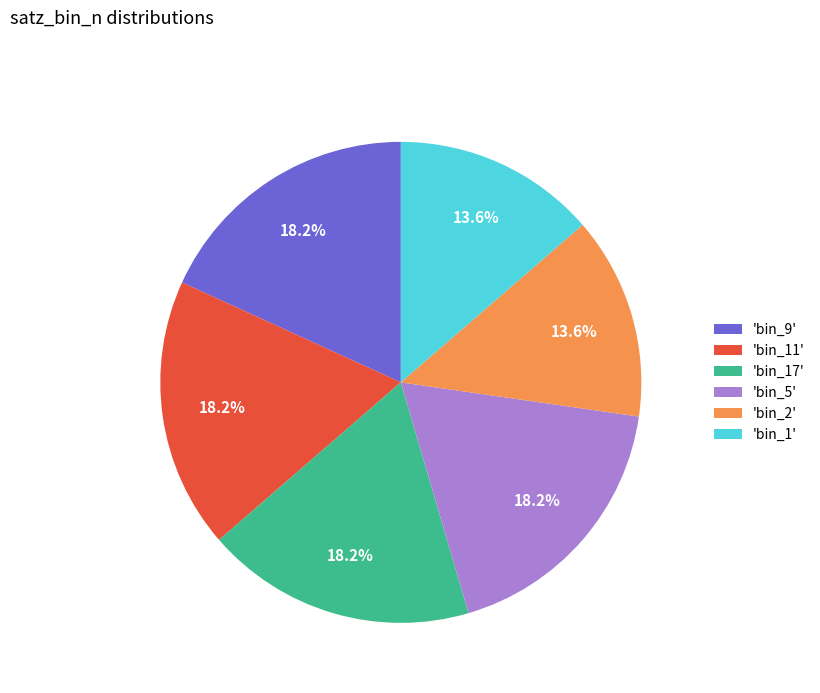

Between 'bin_5' and 'bin_1', which is larger?

'bin_5'